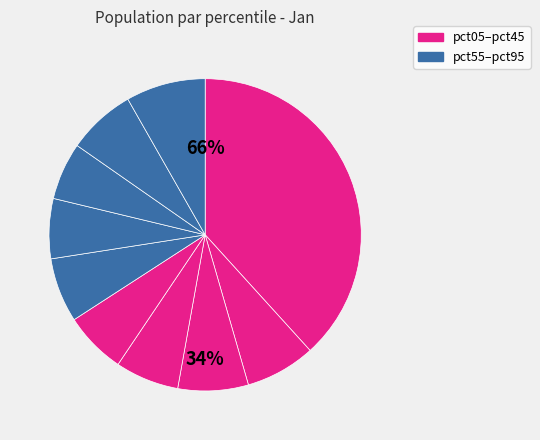

How many slices are in this pie chart?

10